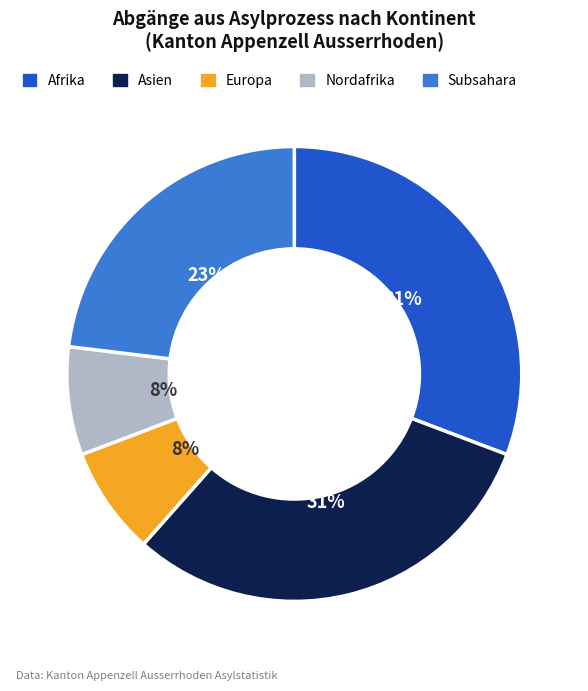

Between Europa and Afrika, which is larger?

Afrika